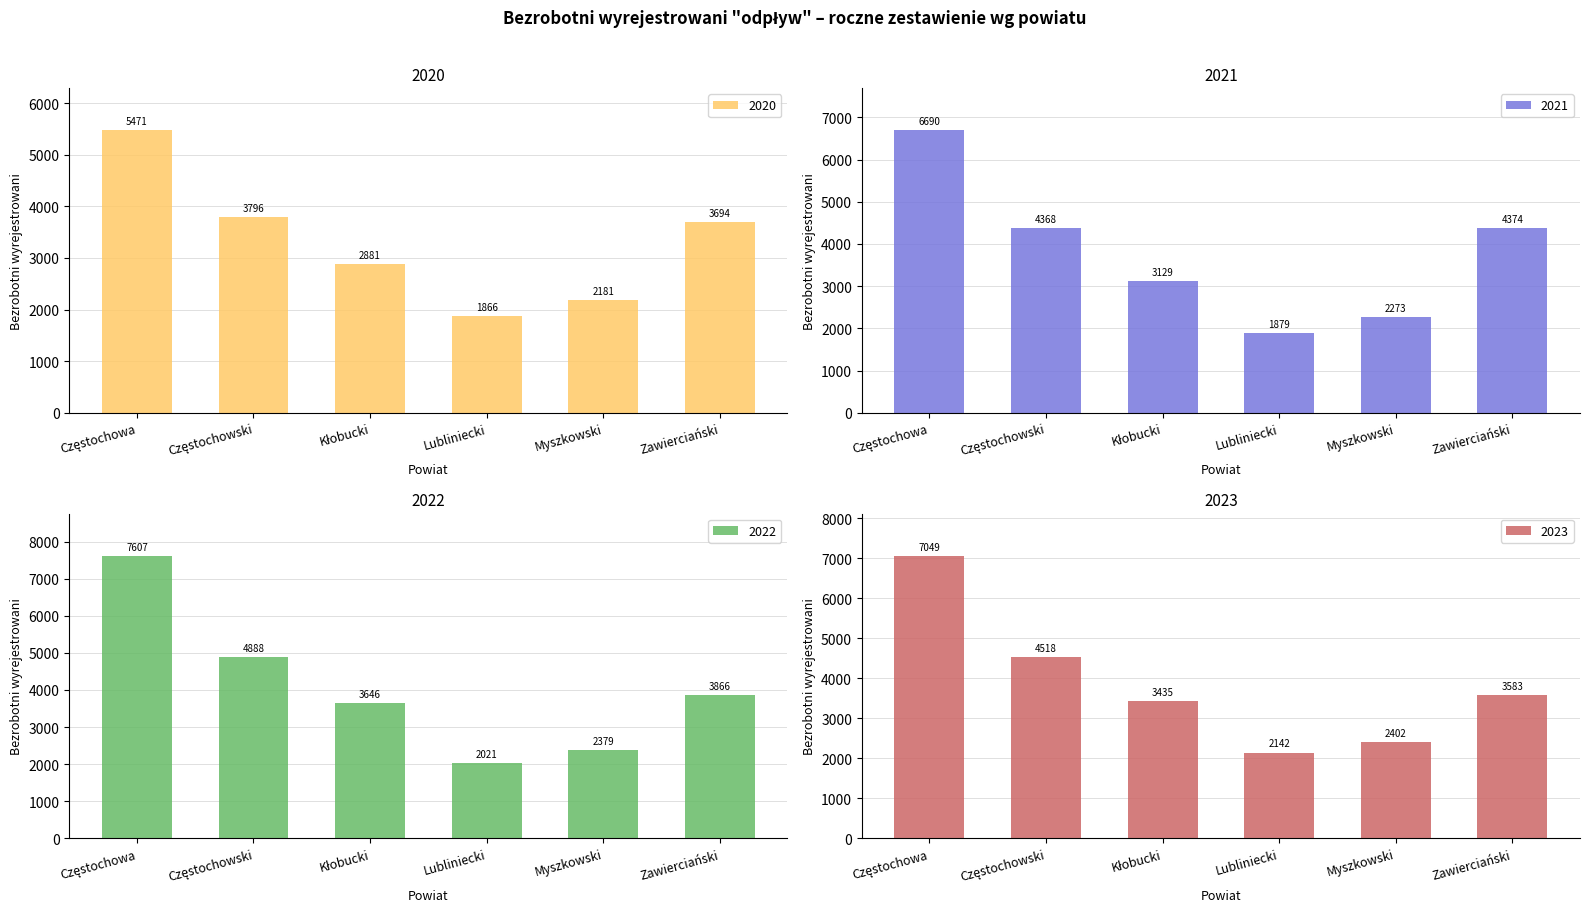

Reading left to right, list all the values displayed in this chart.

2020: Częstochowa=5471	Częstochowski=3796	Kłobucki=2881	Lubliniecki=1866	Myszkowski=2181	Zawierciański=3694
2021: Częstochowa=6690	Częstochowski=4368	Kłobucki=3129	Lubliniecki=1879	Myszkowski=2273	Zawierciański=4374
2022: Częstochowa=7607	Częstochowski=4888	Kłobucki=3646	Lubliniecki=2021	Myszkowski=2379	Zawierciański=3866
2023: Częstochowa=7049	Częstochowski=4518	Kłobucki=3435	Lubliniecki=2142	Myszkowski=2402	Zawierciański=3583